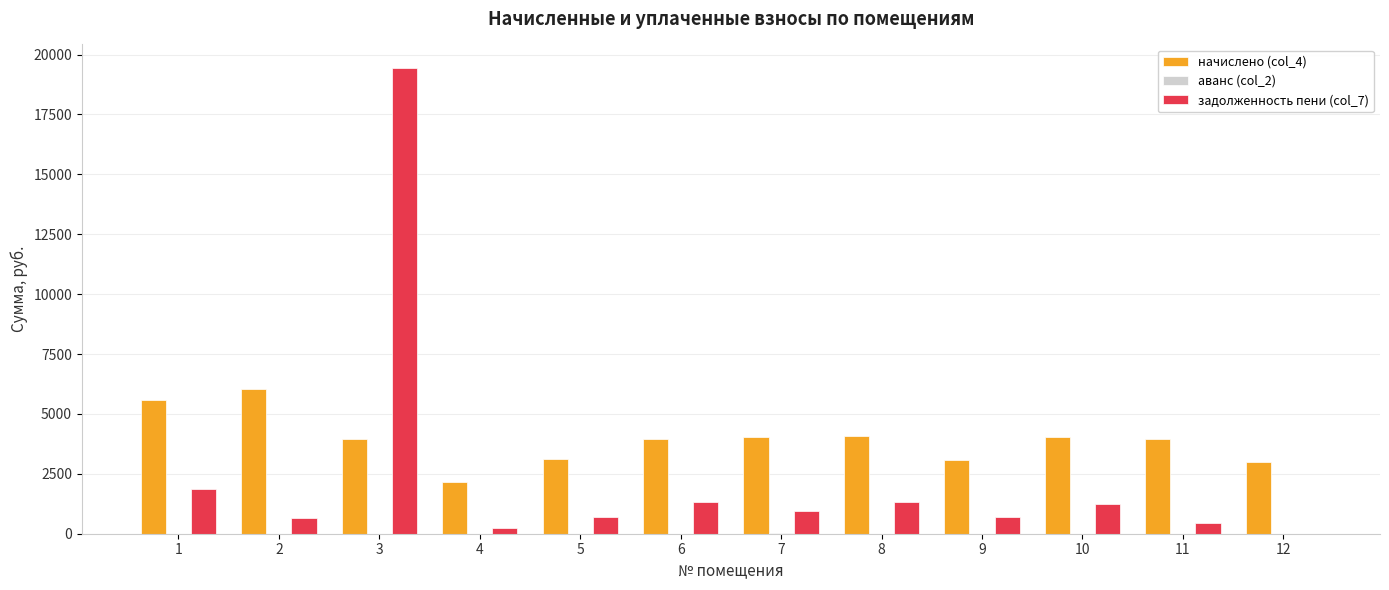

What is the approximate value of задолженность пени (col_7) at 6?

1312.1